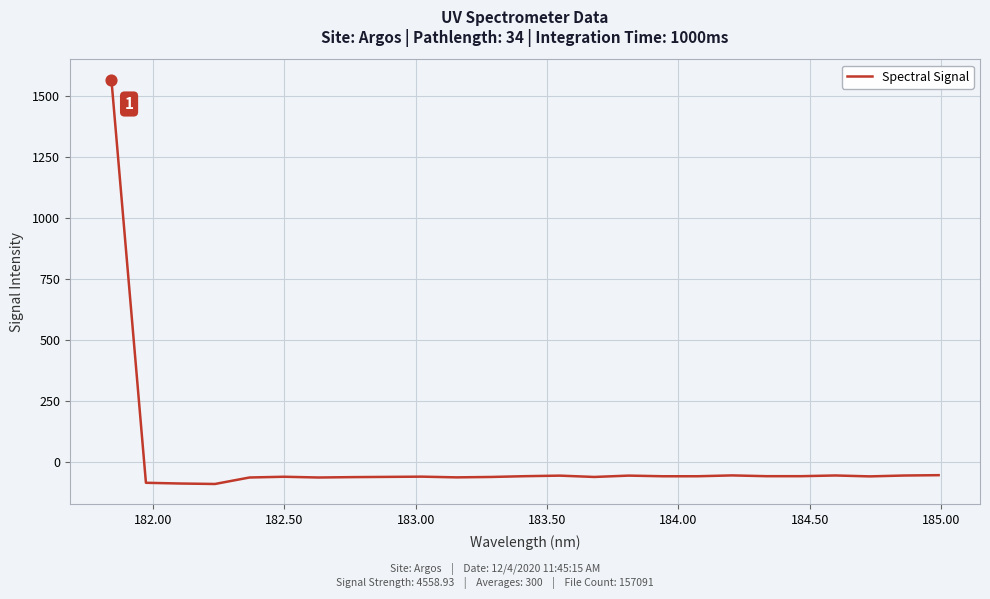

What is the minimum value shown in the chart?

-89.2